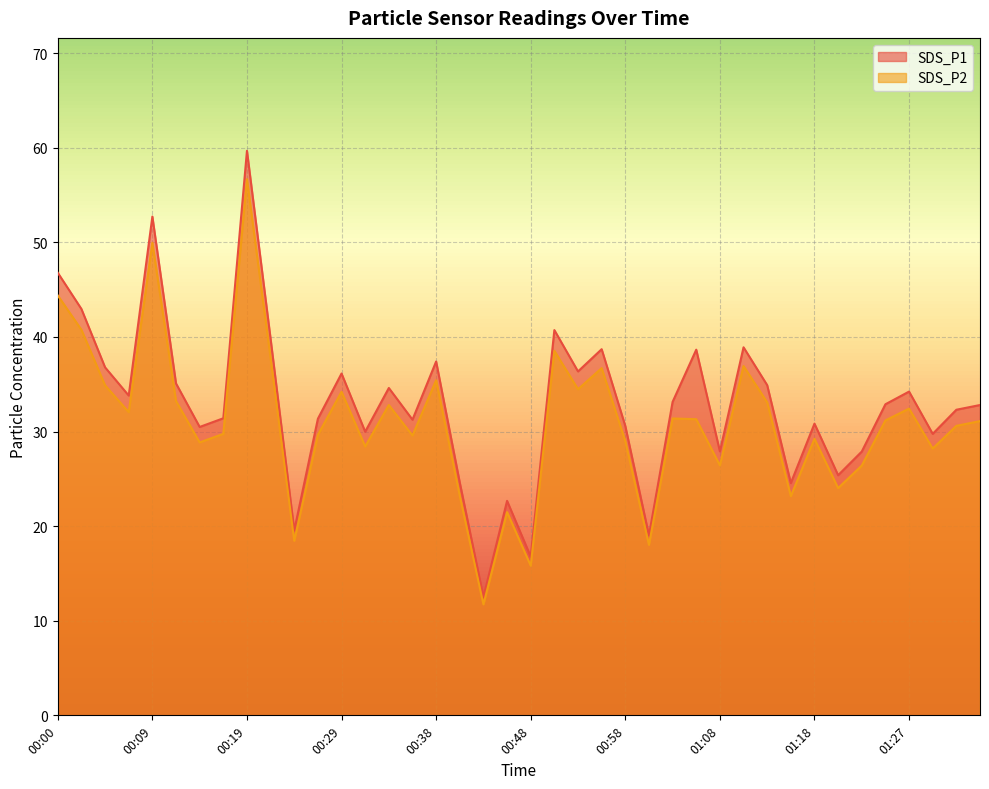

Where is SDS_P2 nearest to the value 34?

00:29